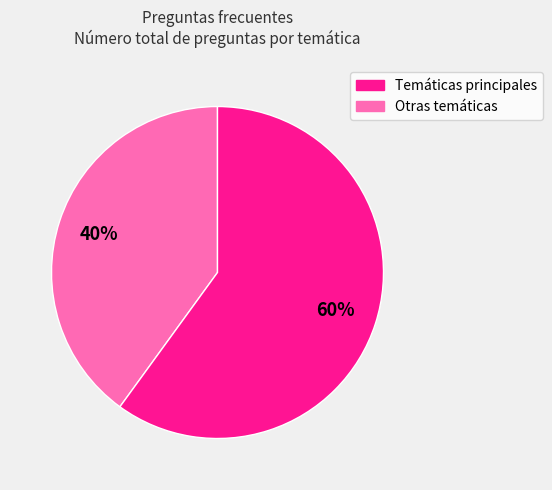

Does any single category account for the majority?

Yes